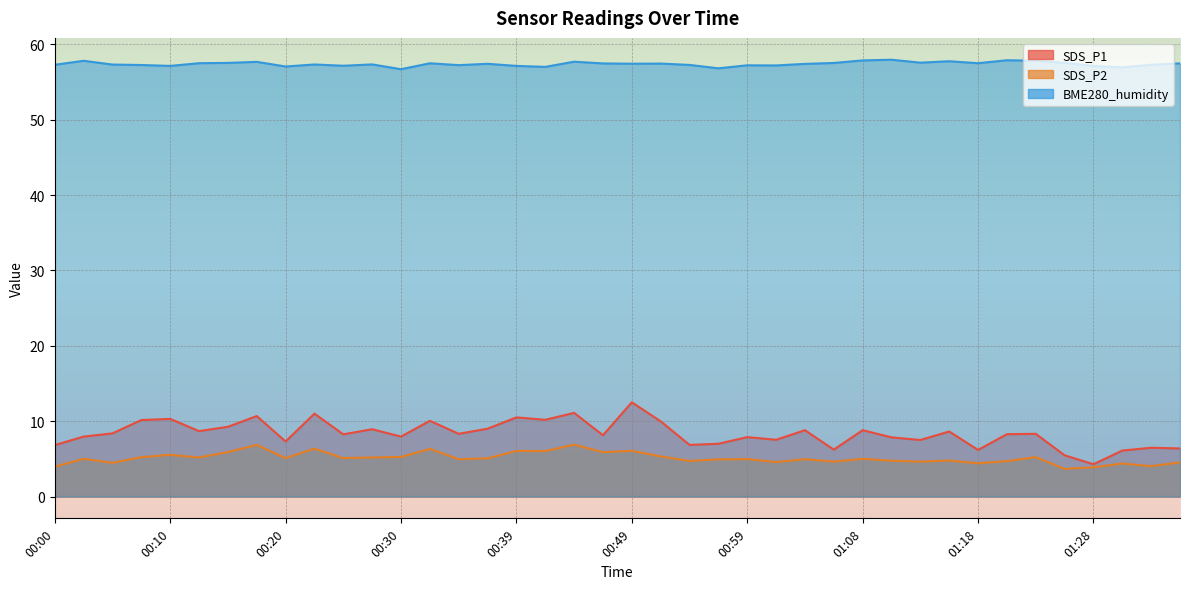

Between 00:08 and 01:08, which series saw the biggest shift?

SDS_P1